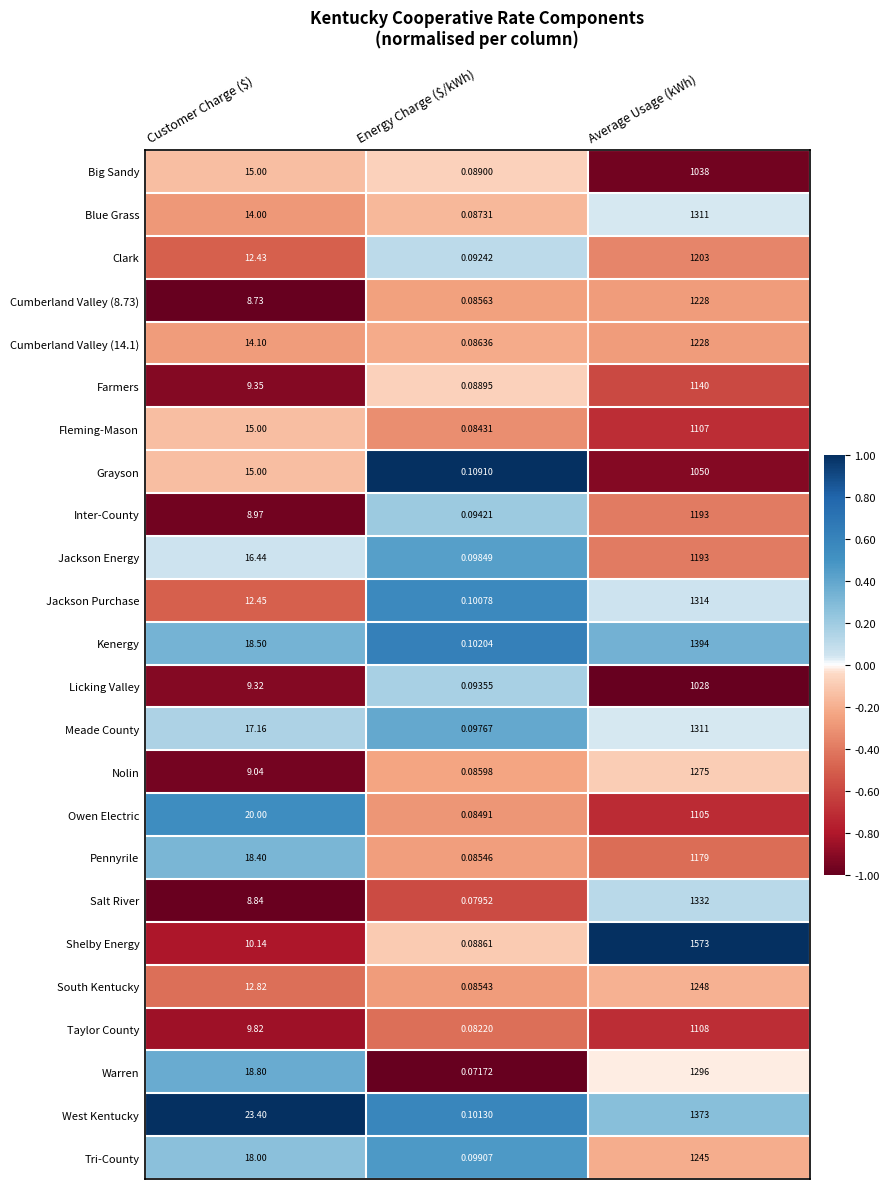

Which label corresponds to the largest value in the chart?

Average Usage (kWh)